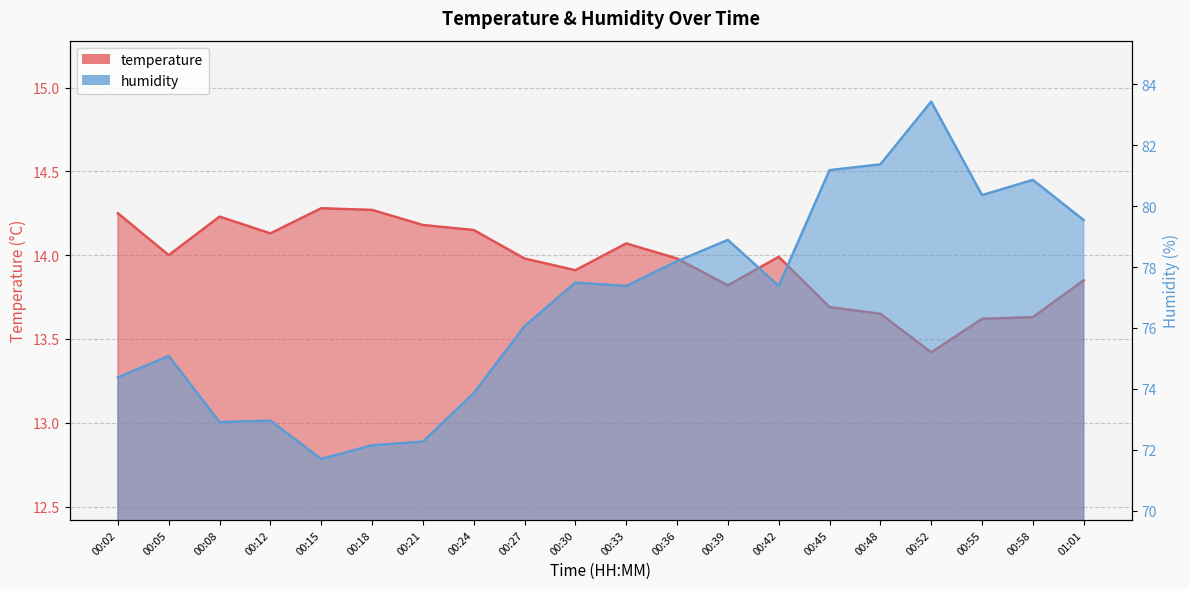

In temperature, how many points are lower than both neighbors (excluding endpoints)?

5